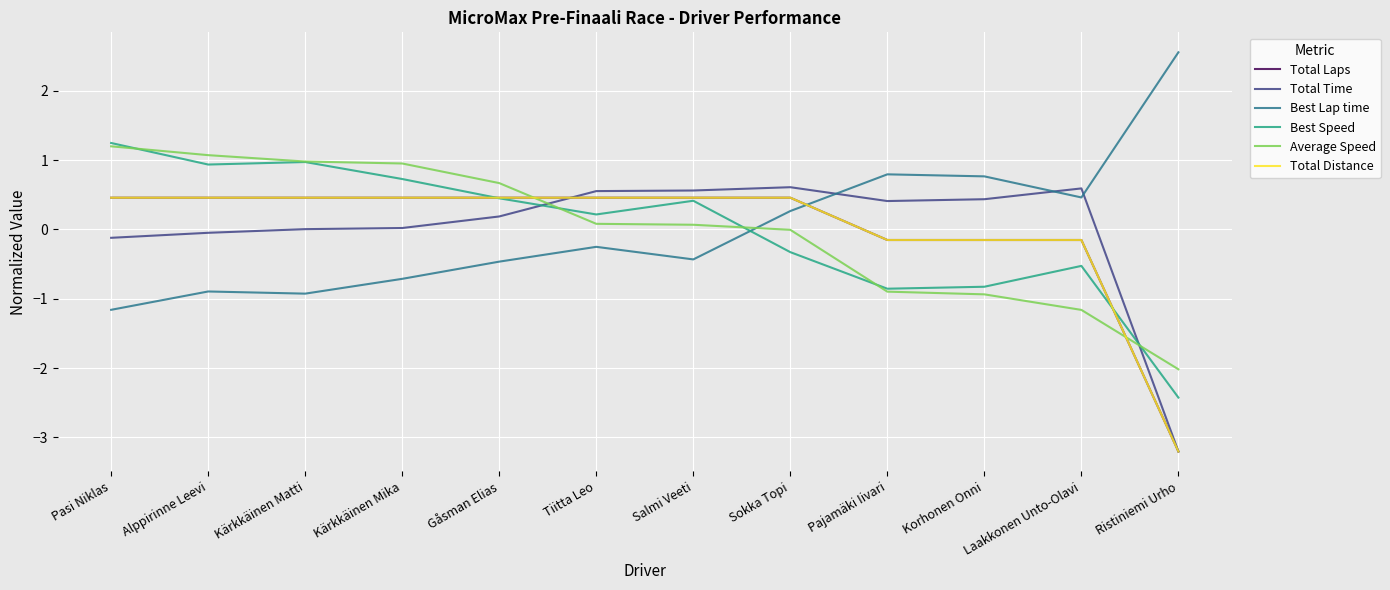

What is the difference between the maximum and second lowest values in the Total Distance series?

0.6